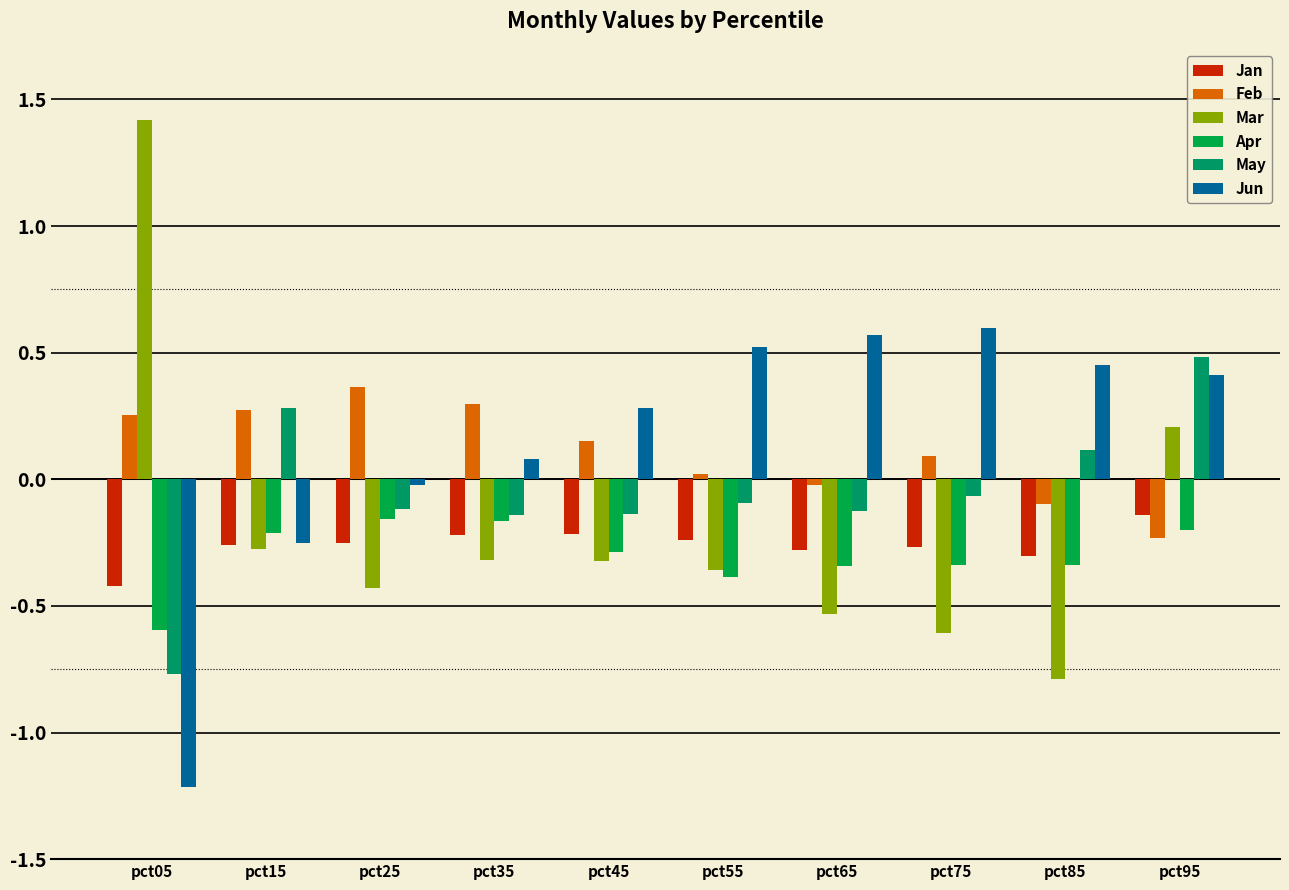

What is the value of the Jan bar at the 6th from the left?

-0.2